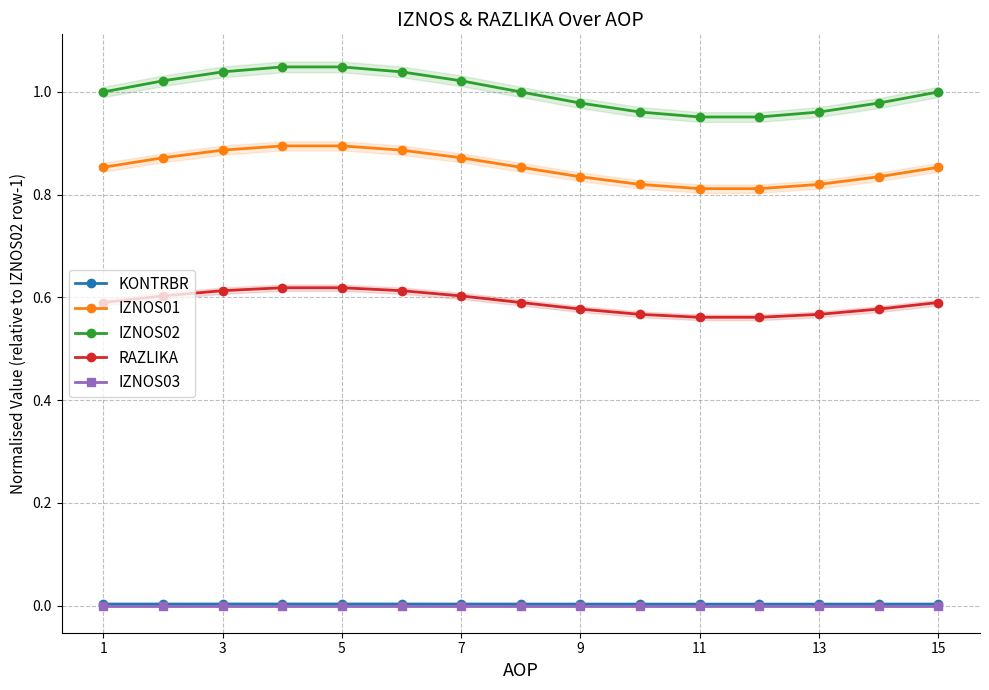

Does the chart have visible grid lines?

Yes